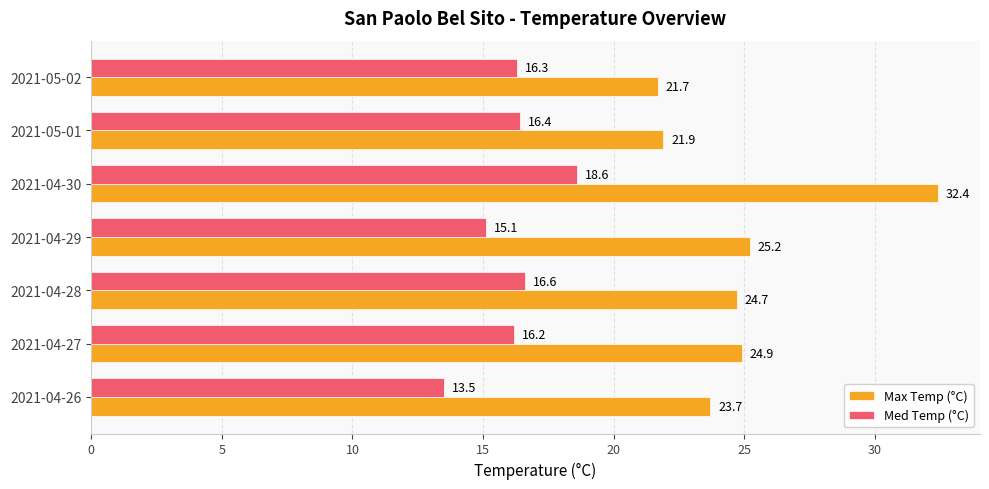

What is the difference between the highest and lowest values at 2021-05-01?

5.5